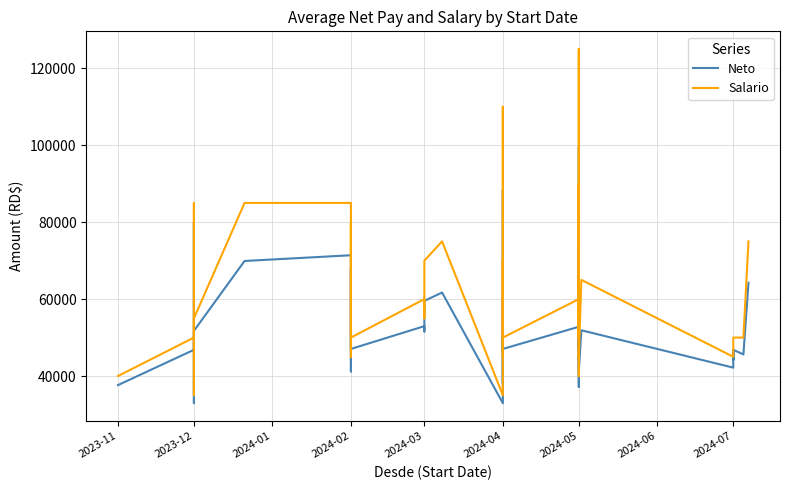

Which series has the largest range (max minus min)?

Salario